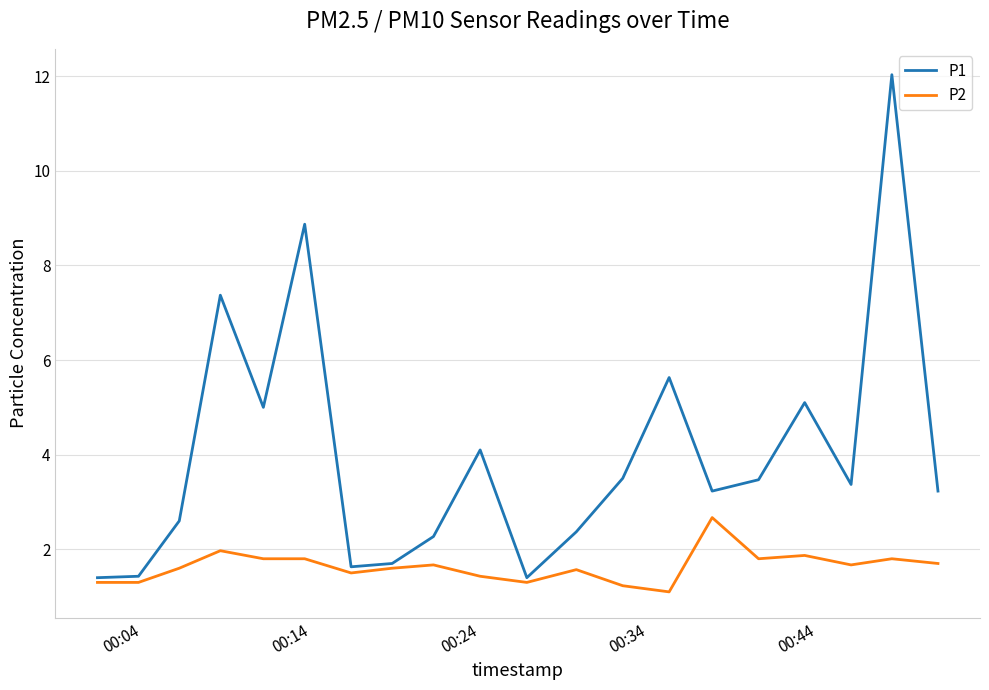

List the series in order of their peak value, highest first.

P1, P2